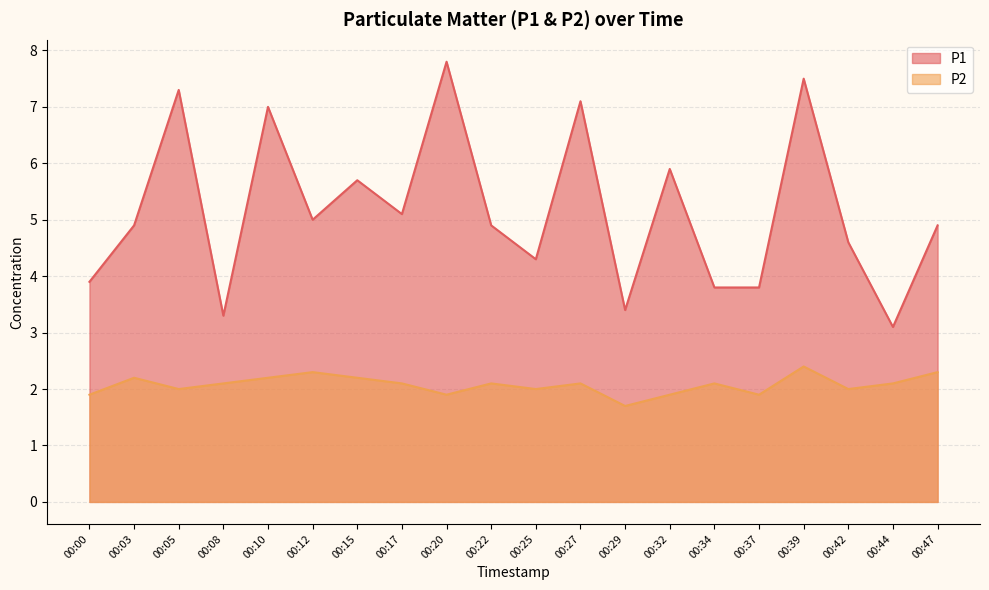

Does the chart display data point markers on the line(s)?

No